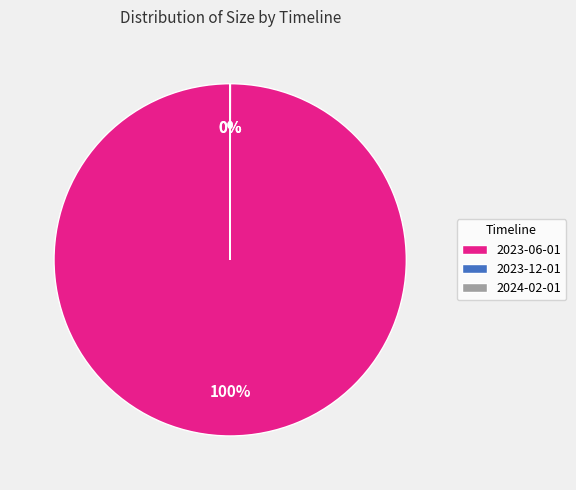

Does 2023-06-01 account for over 50% of the chart?

Yes